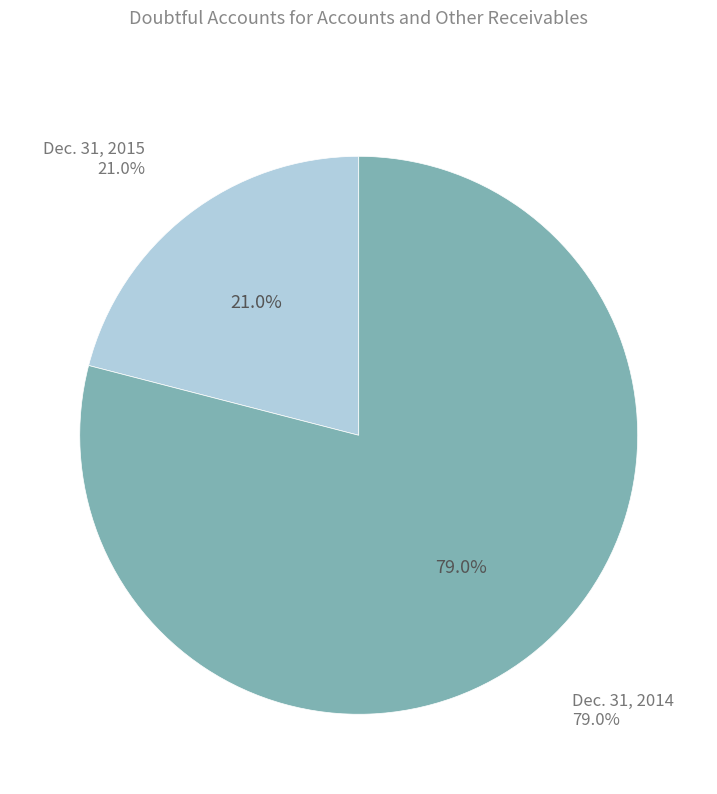

How many segments does this pie chart have?

2